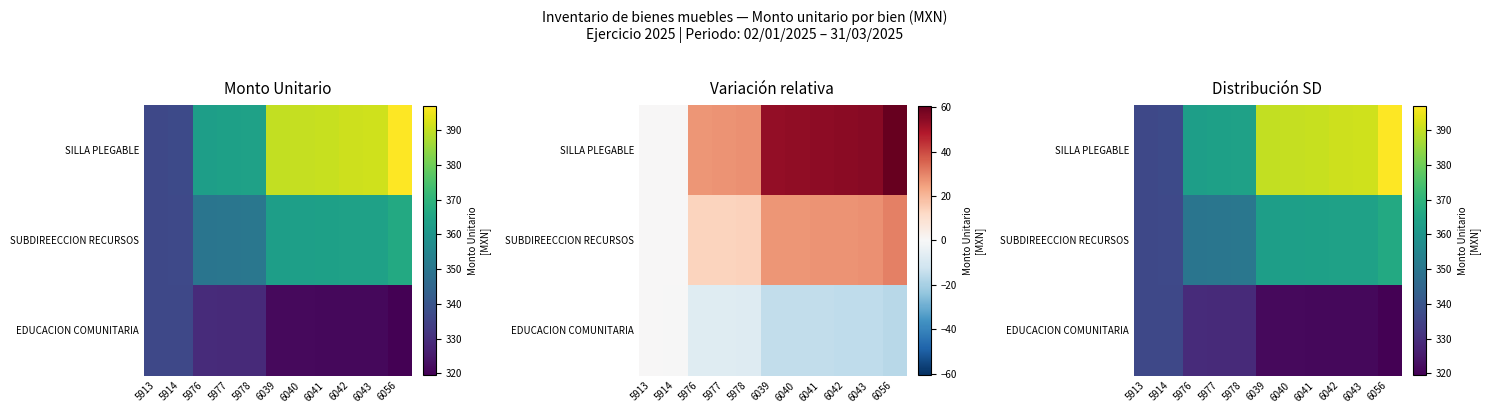

Which series has the widest spread of values?

SILLA PLEGABLE